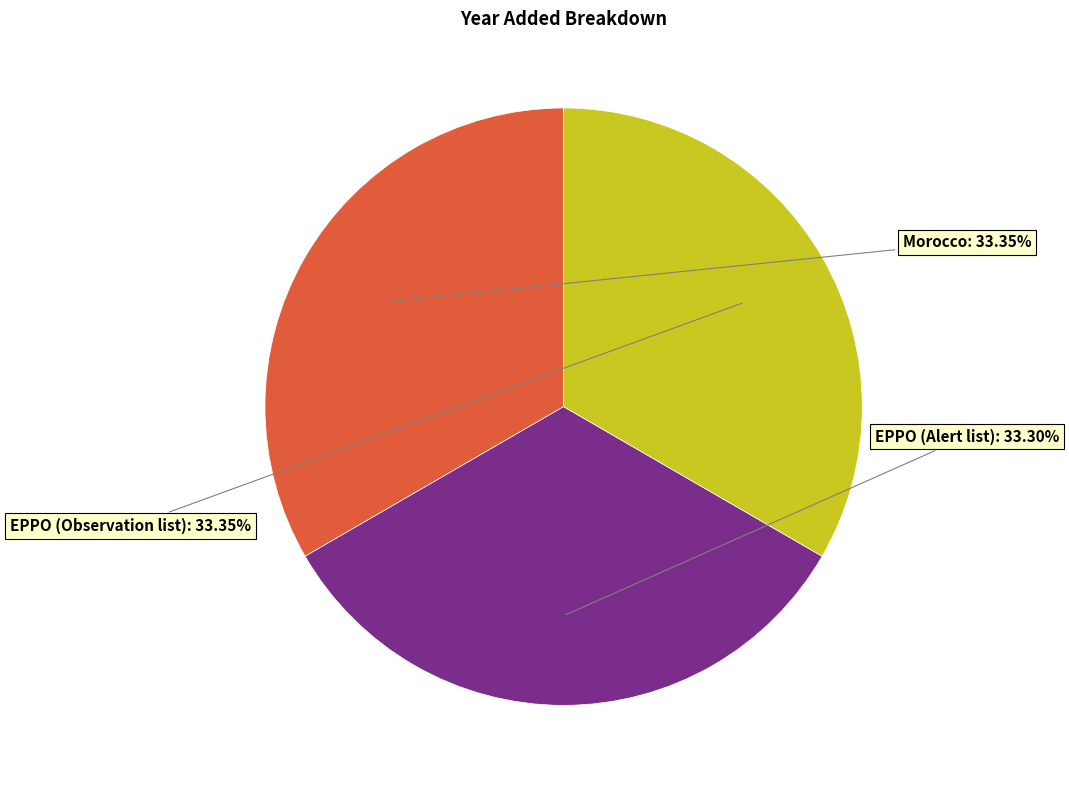

Does any single category account for the majority?

No